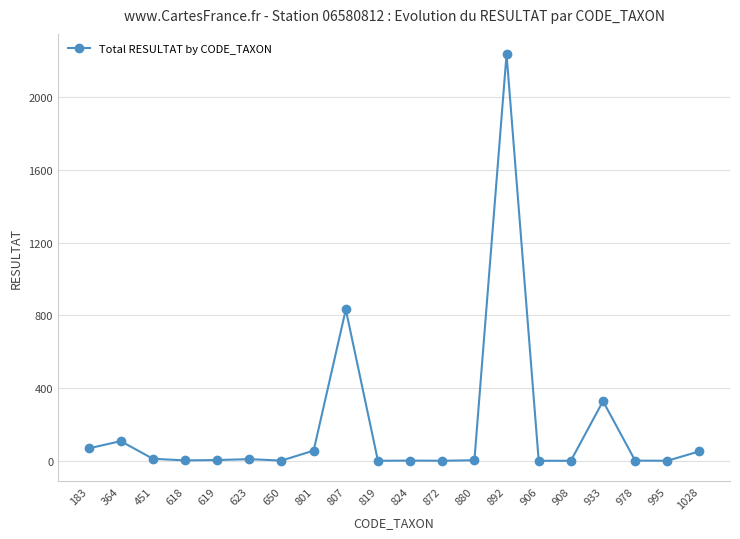

True or false: the data has more than 1 interior local peaks.

True